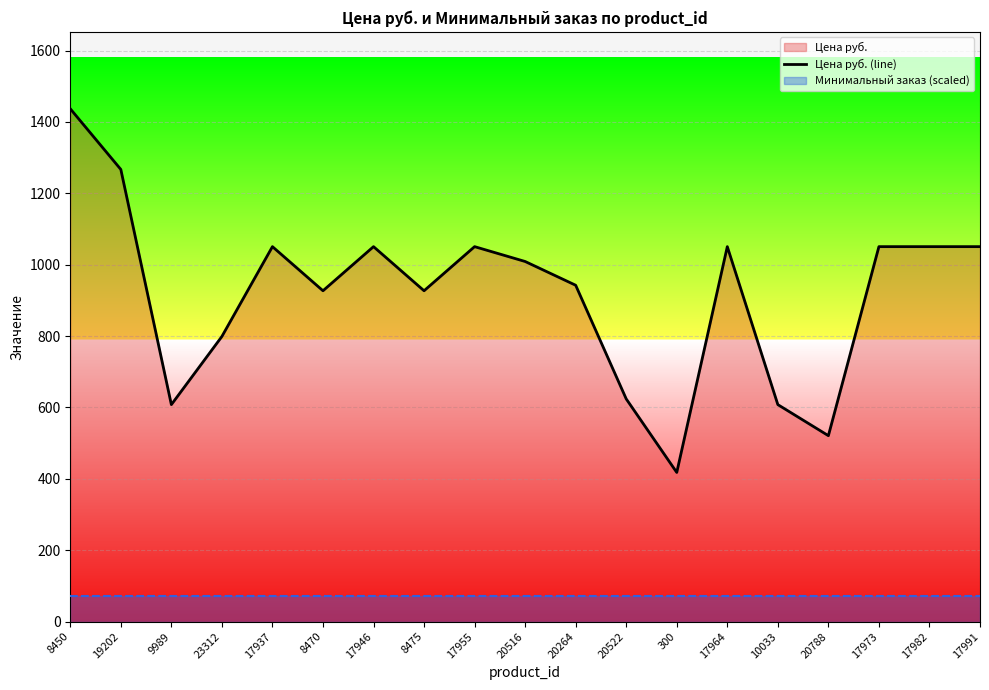

Does the chart display data point markers on the line(s)?

No